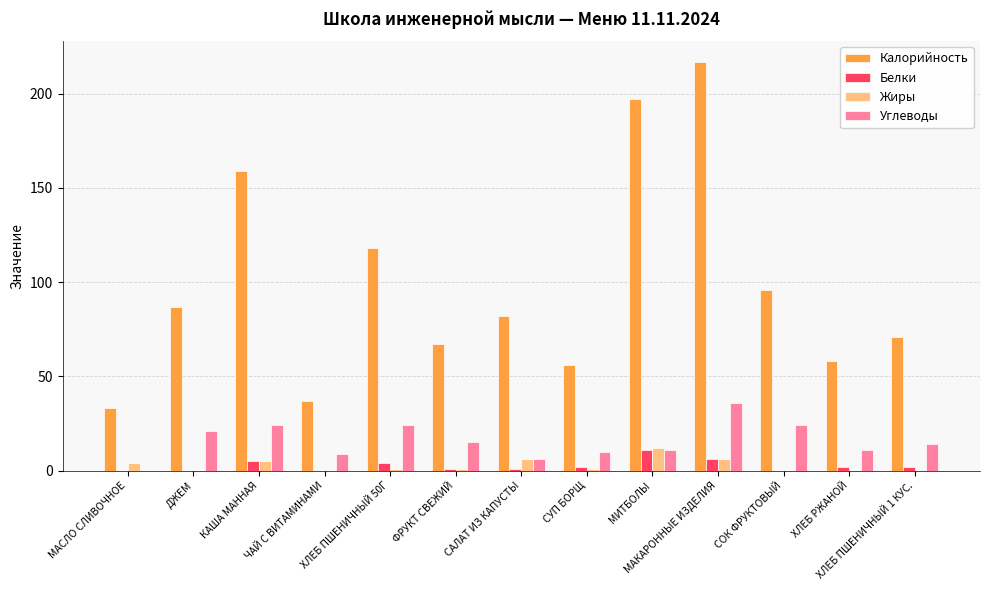

What are all the series names shown in the legend?

Калорийность, Белки, Жиры, Углеводы